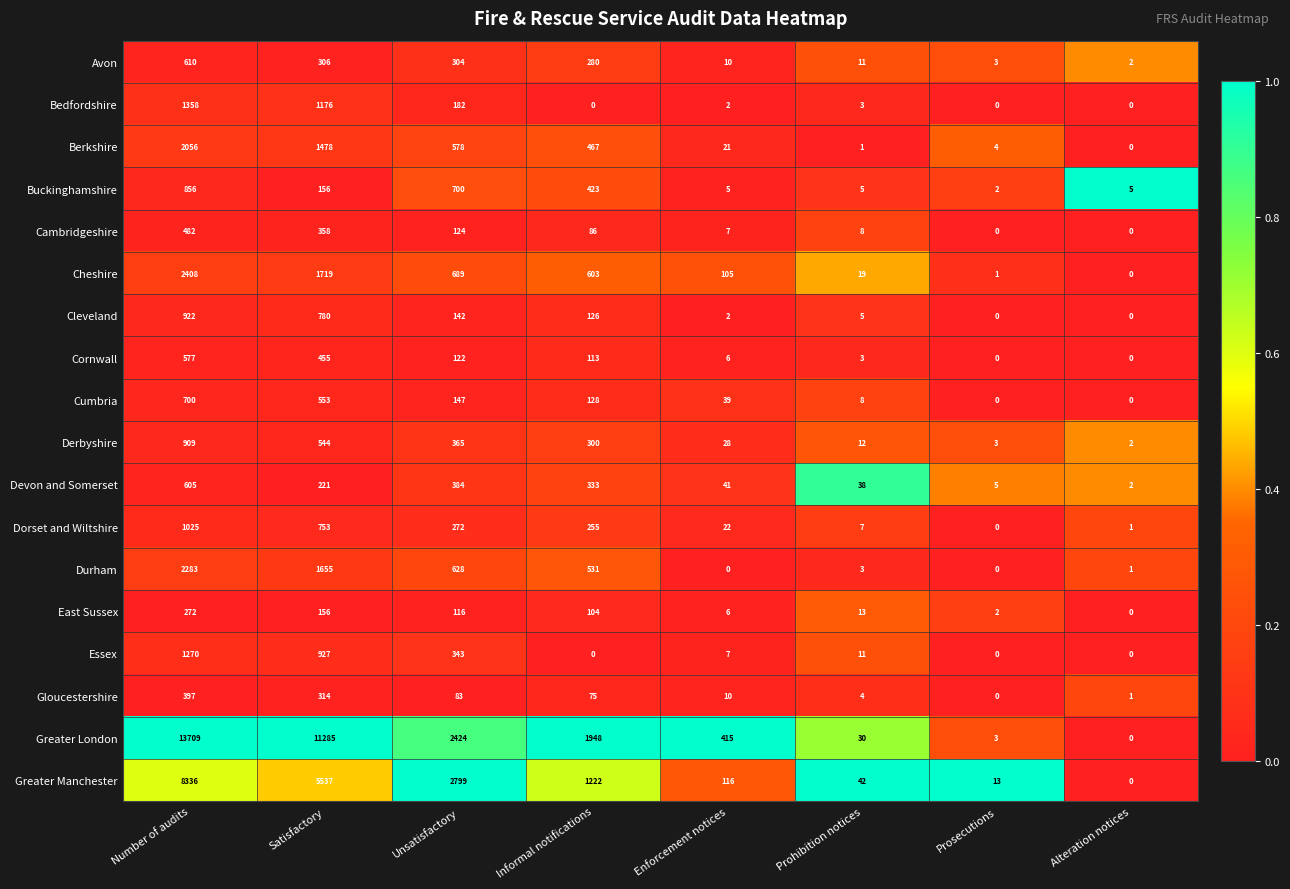

List the series in order of their peak value, highest first.

Greater London, Greater Manchester, Cheshire, Durham, Berkshire, Bedfordshire, Essex, Dorset and Wiltshire, Cleveland, Derbyshire, Buckinghamshire, Cumbria, Avon, Devon and Somerset, Cornwall, Cambridgeshire, Gloucestershire, East Sussex